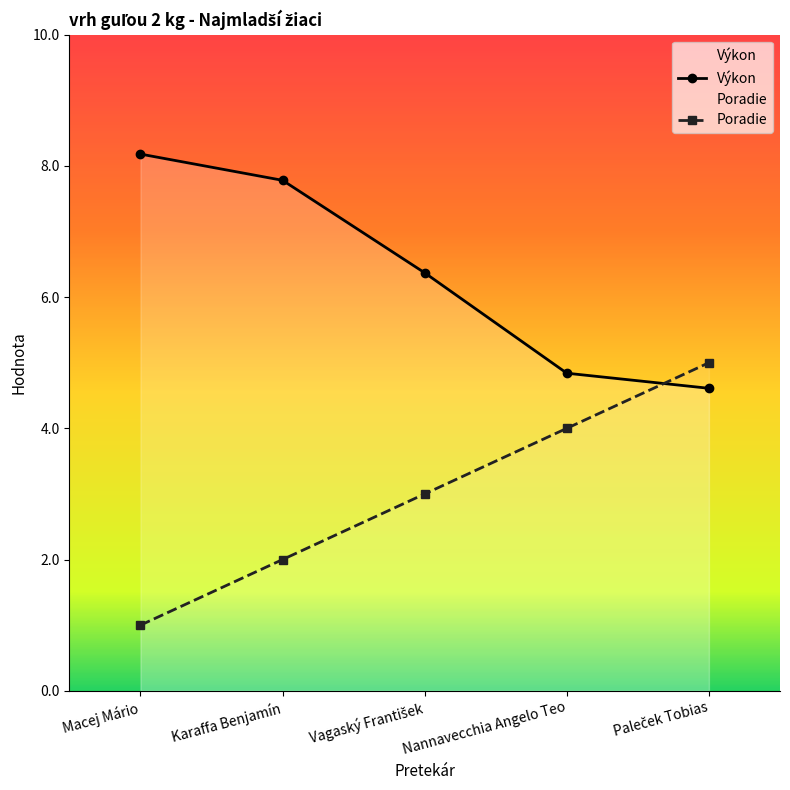

List the series in order of their peak value, highest first.

Výkon, Poradie